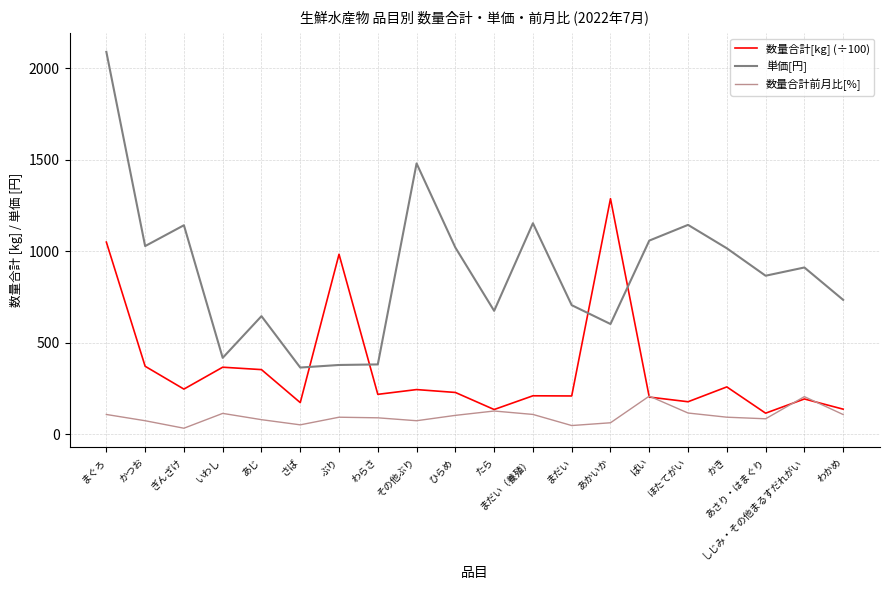

True or false: 数量合計[kg] (÷100) has a value of 1691.7 at まぐろ.

False